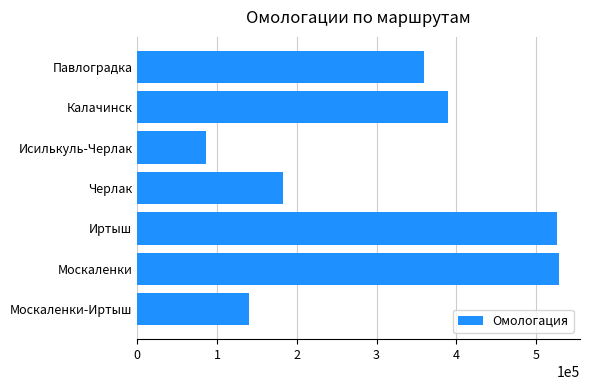

Where does the data first go above 359845?

Москаленки